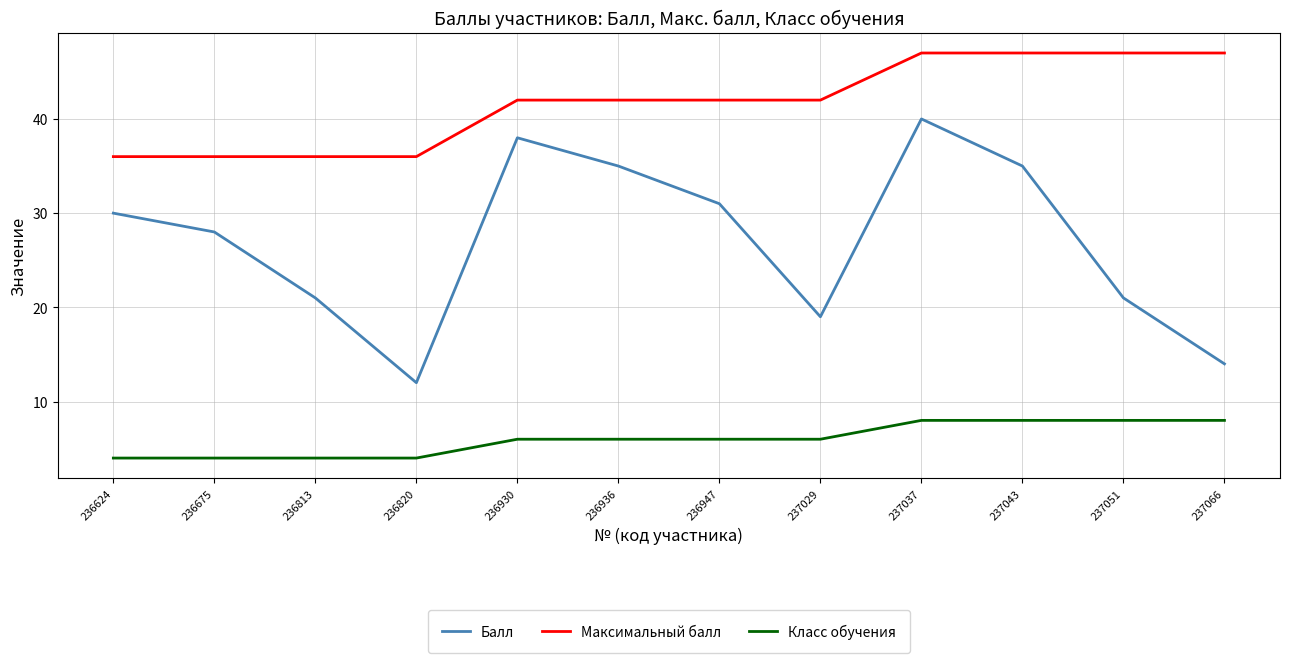

Reading right to left, what are all the values shown in this chart?

Балл: 237066=14	237051=21	237043=35	237037=40	237029=19	236947=31	236936=35	236930=38	236820=12	236813=21	236675=28	236624=30
Максимальный балл: 237066=47	237051=47	237043=47	237037=47	237029=42	236947=42	236936=42	236930=42	236820=36	236813=36	236675=36	236624=36
Класс обучения: 237066=8	237051=8	237043=8	237037=8	237029=6	236947=6	236936=6	236930=6	236820=4	236813=4	236675=4	236624=4